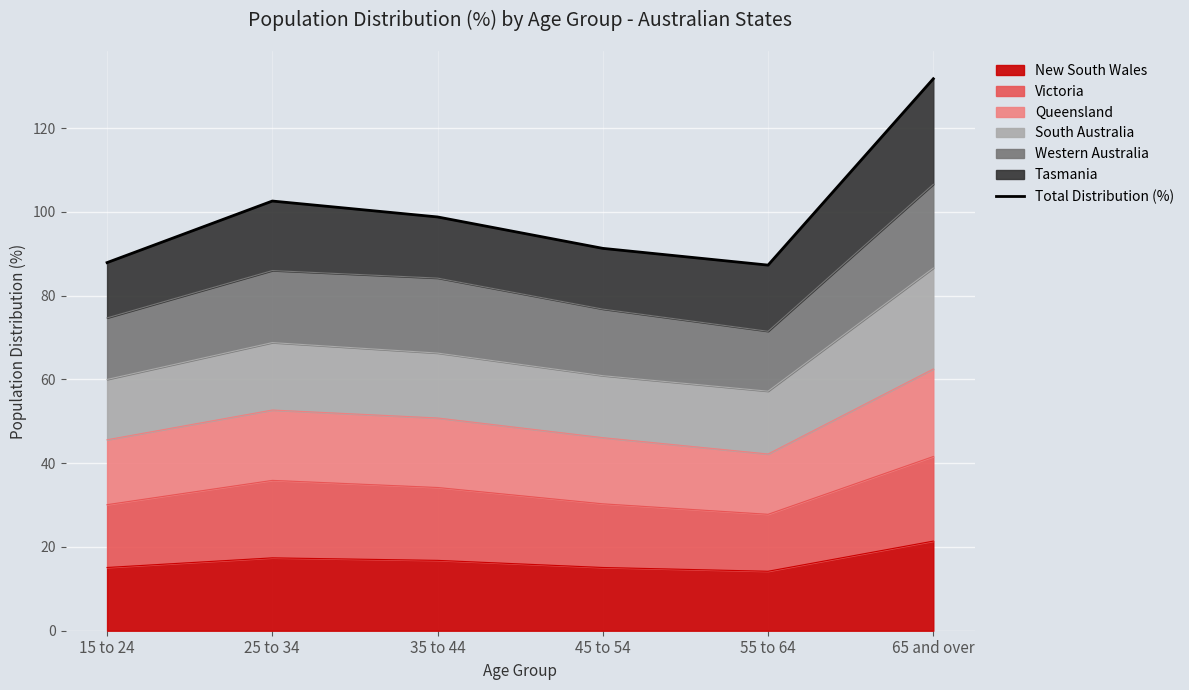

What is the sum of all values?

599.7